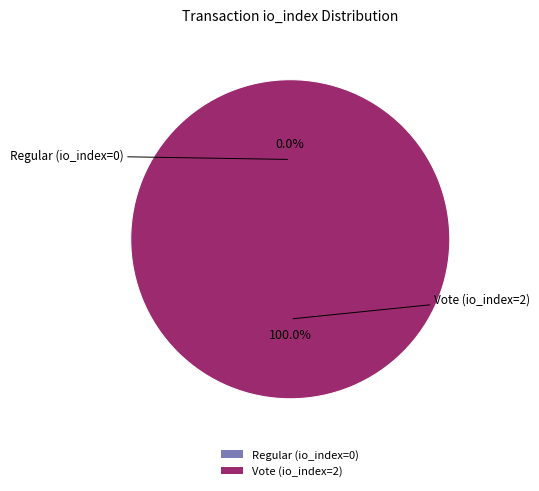

Is Vote (io_index=2) the majority of the pie?

Yes